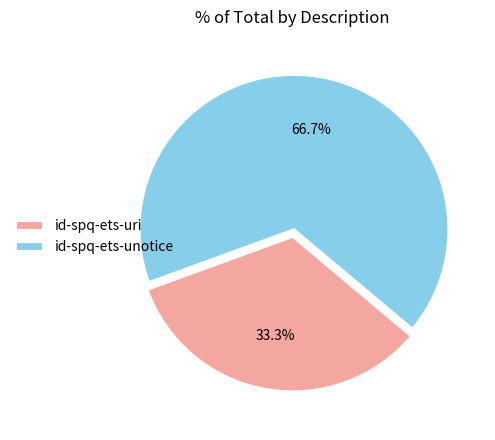

Is it true that id-spq-ets-uri is 40% of the pie?

False